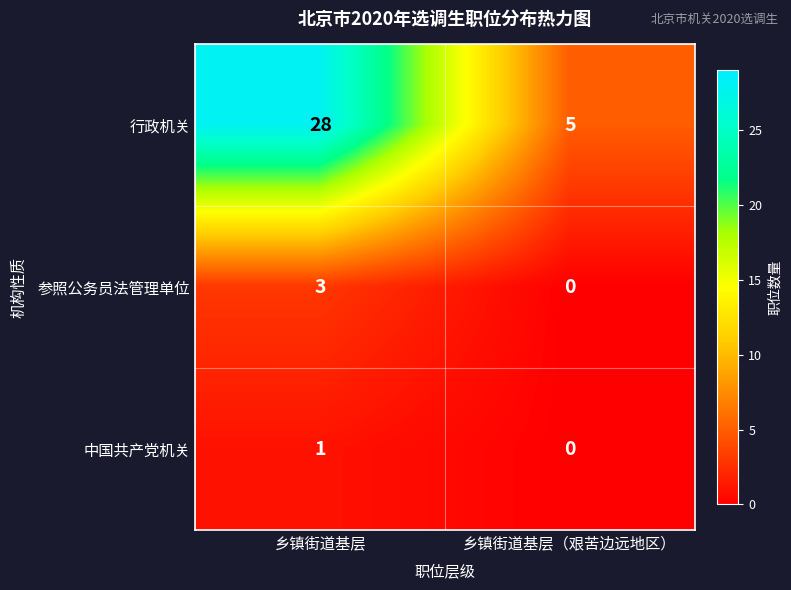

What is the sum of all 参照公务员法管理单位 values?

3